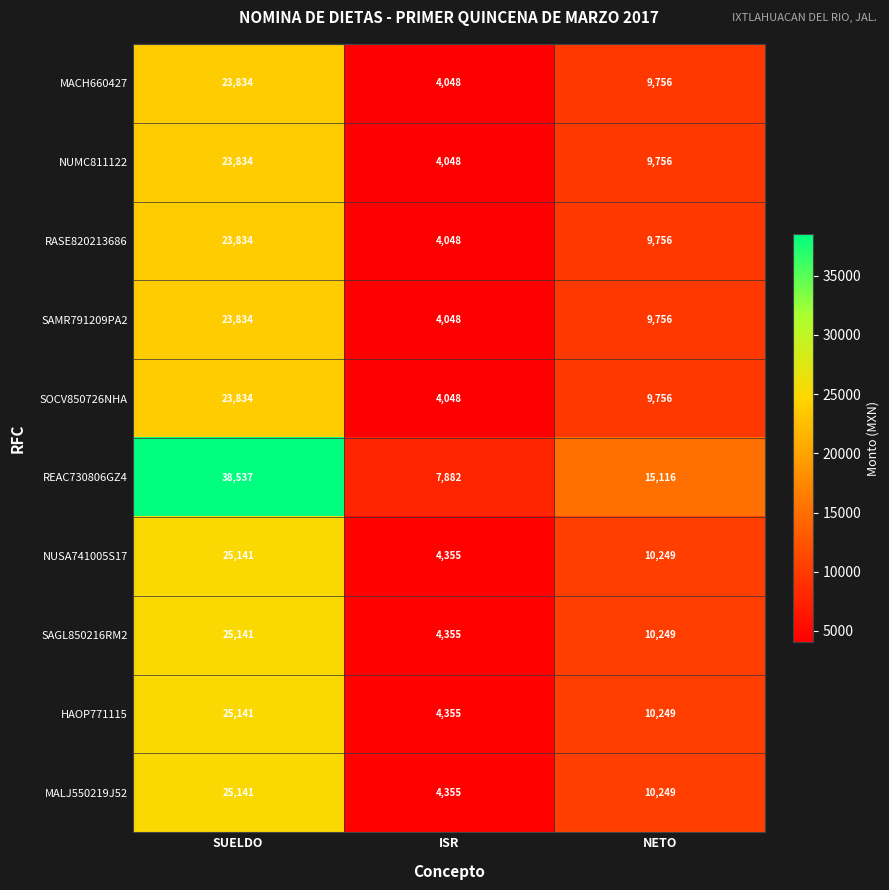

Where does the SAGL850216RM2 series first go above 10249?

SUELDO